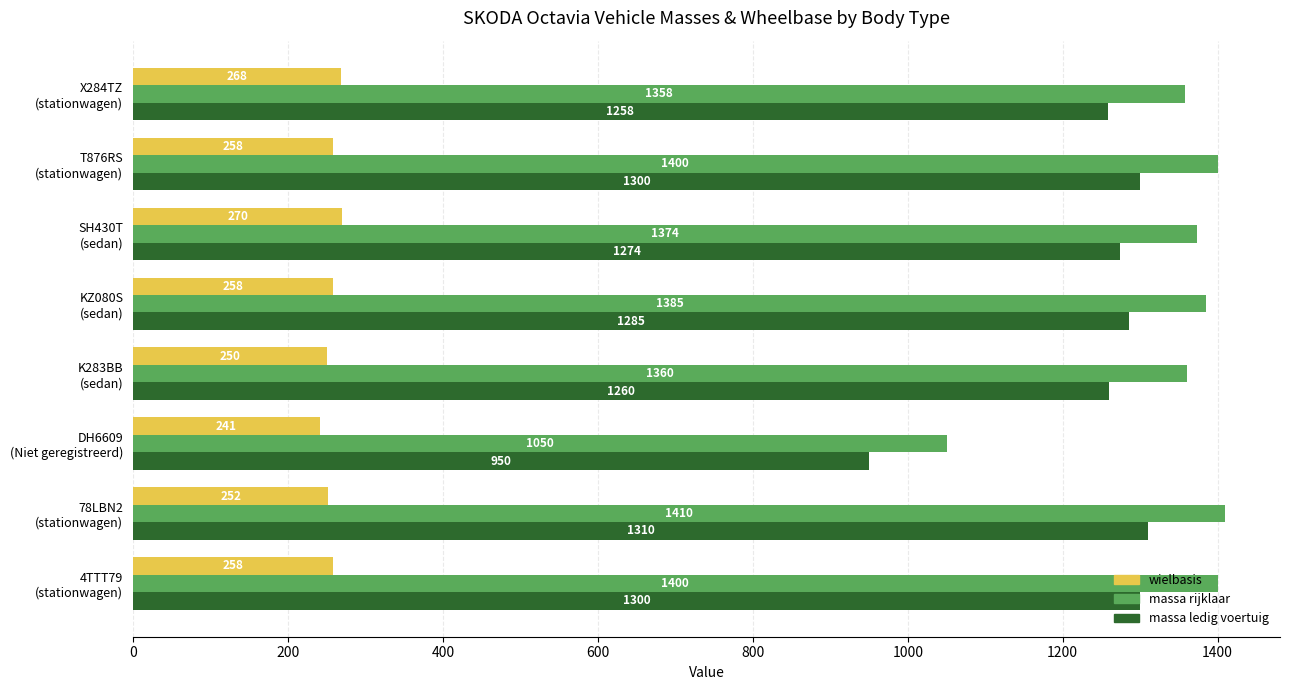

At which category is the sum across all series the highest?

78LBN2
(stationwagen)